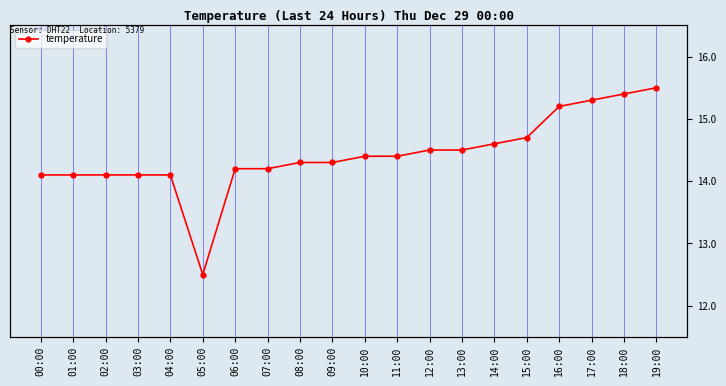

How many data points does each series have?

20